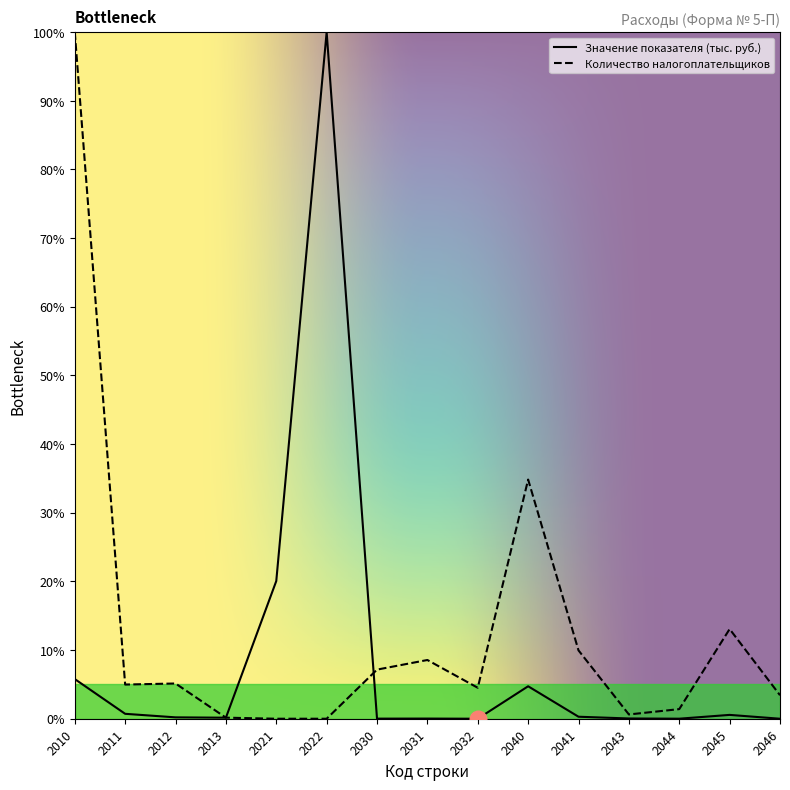

What is the difference between the second highest and second lowest values in the Значение показателя (тыс. руб.) series?

20.1